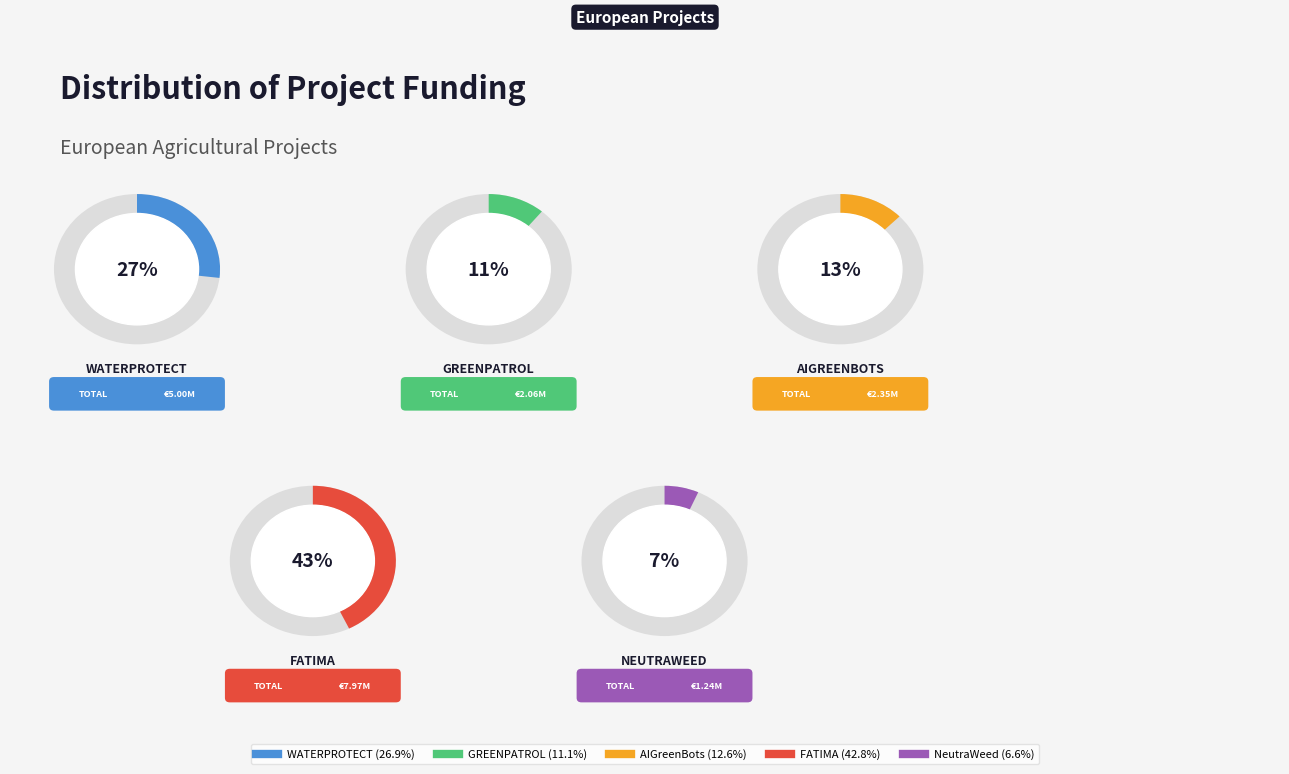

Approximately how many times larger is the value at AIGreenBots compared to WATERPROTECT?

0.5